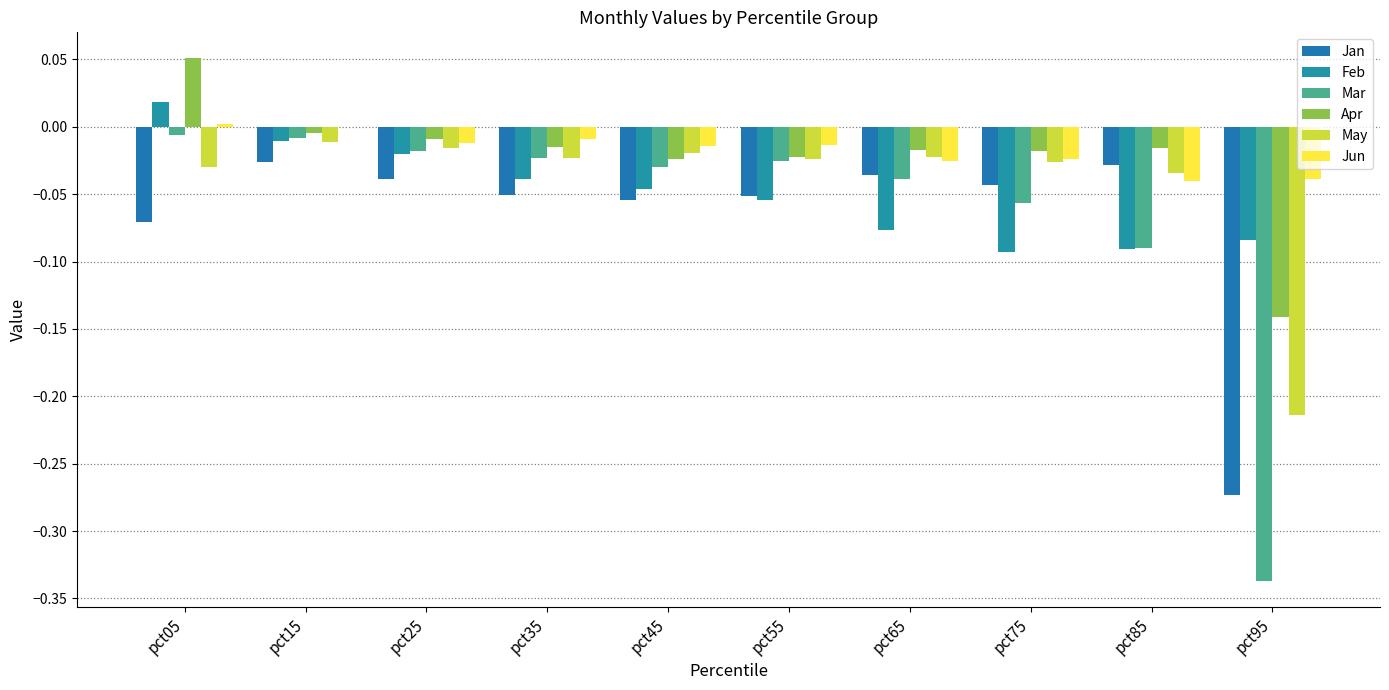

What are all the series names shown in the legend?

Jan, Feb, Mar, Apr, May, Jun